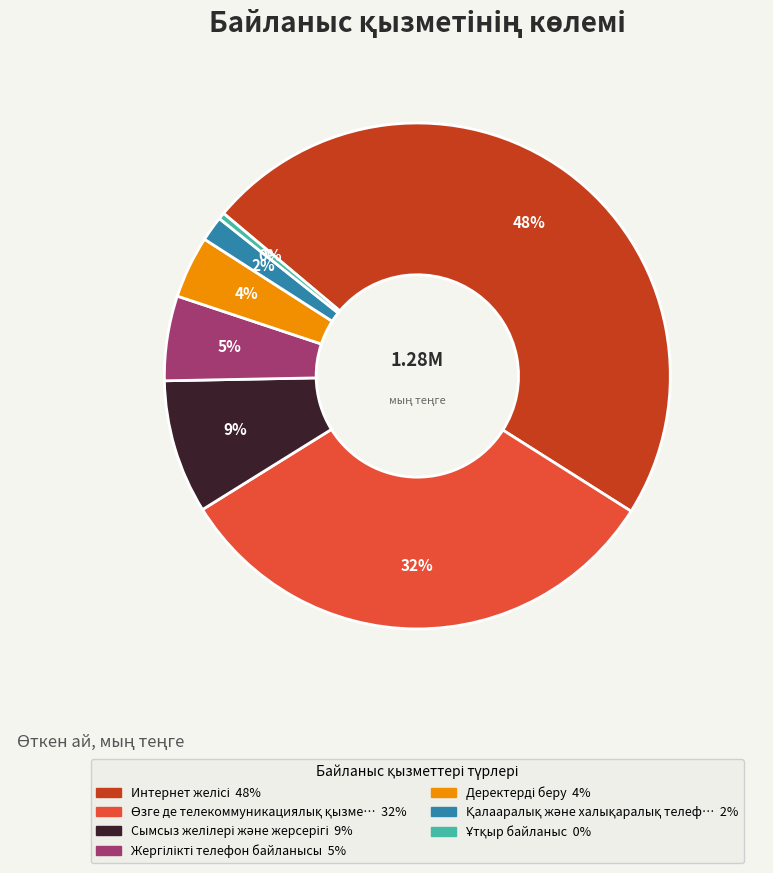

Does any single category account for the majority?

No